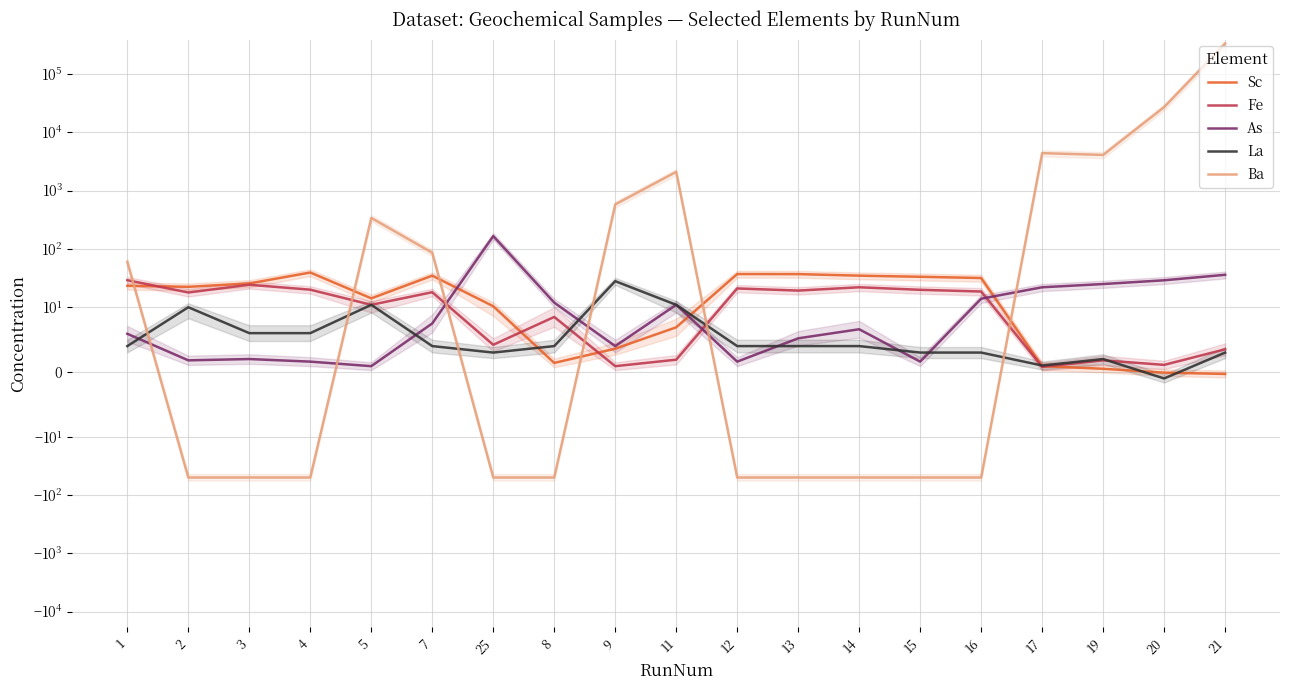

Between which two adjacent categories do La and Sc first intersect?

25 and 8